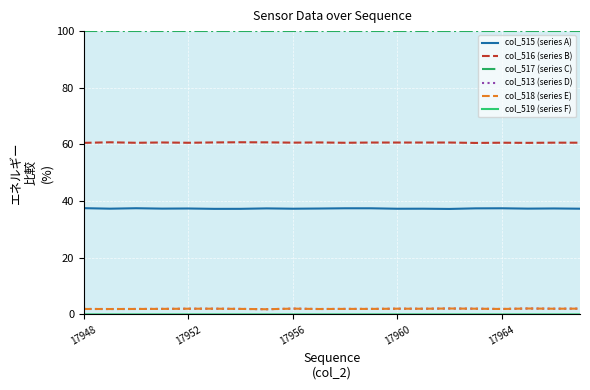

What is the maximum value shown in the chart?

100.0